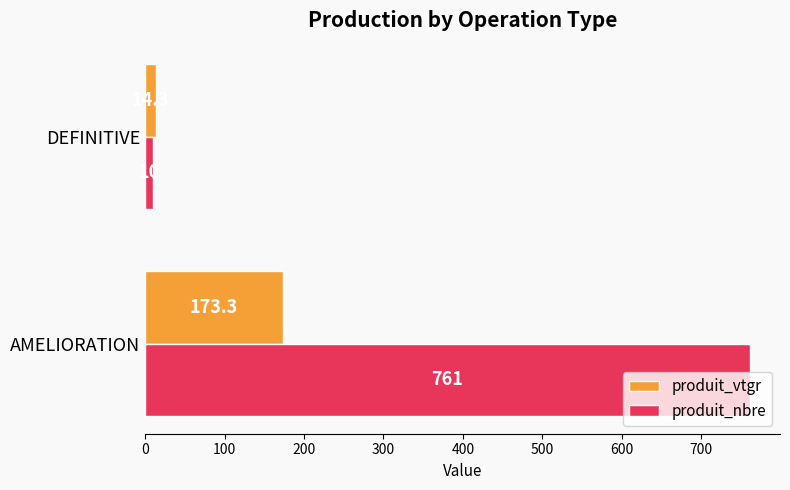

List the series in order of their overall mean, highest first.

produit_nbre, produit_vtgr